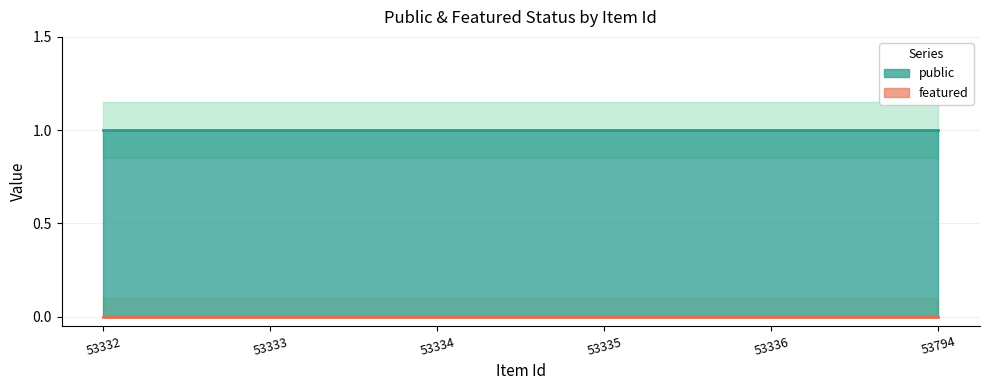

True or false: public and featured cross at least once.

False